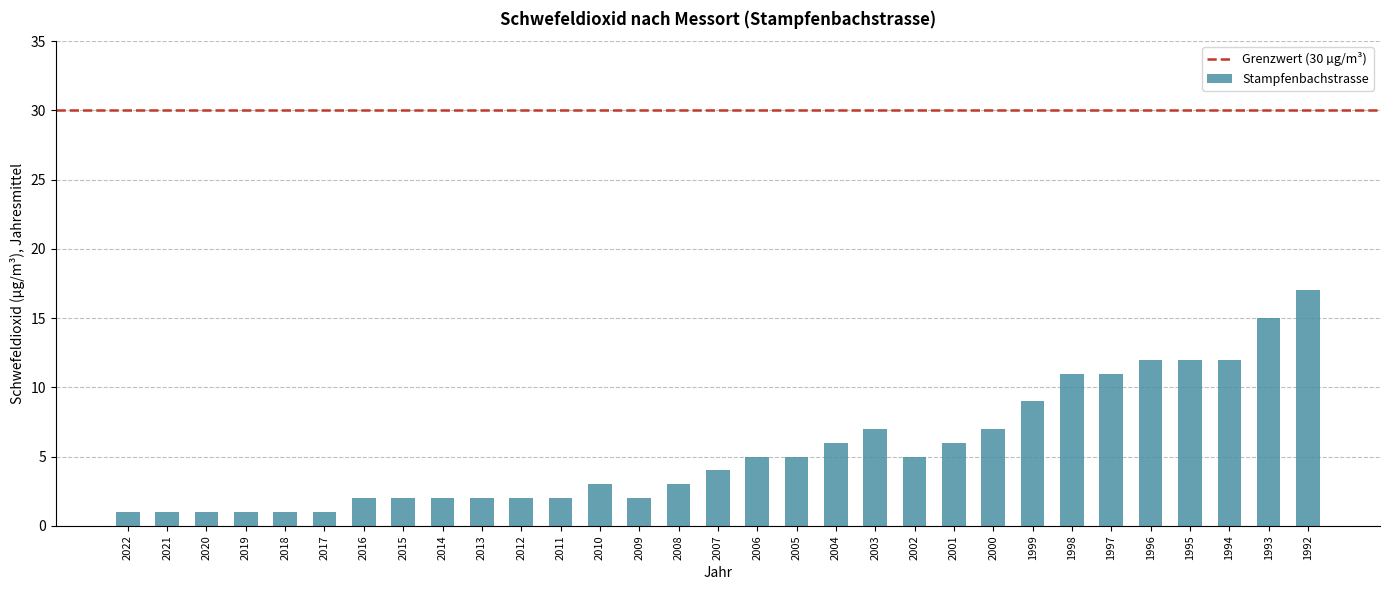

What is the greatest value displayed?

17